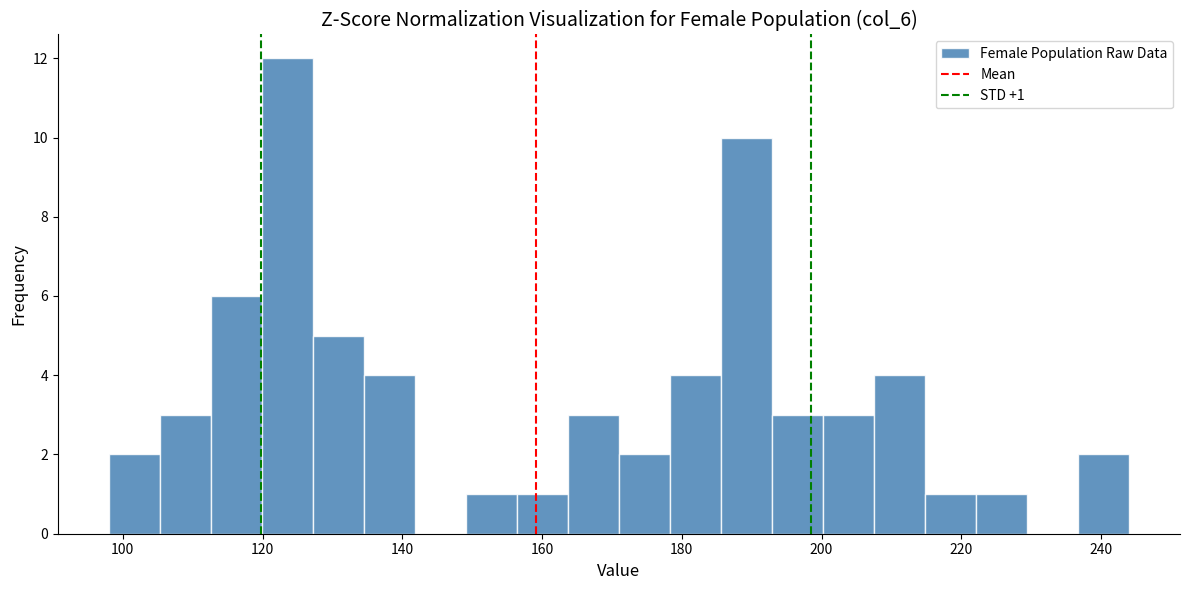

Around what value on the x-axis is the tallest bar? Give the approximate position of its centre, as read against the axis.

124